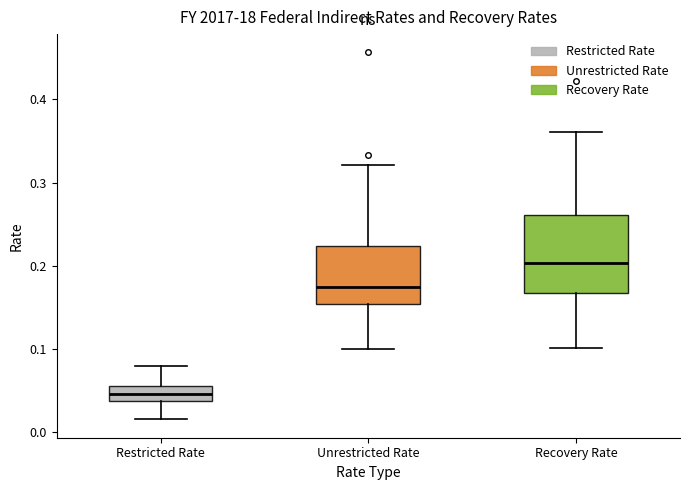

Which box's median line is the highest?

Recovery Rate